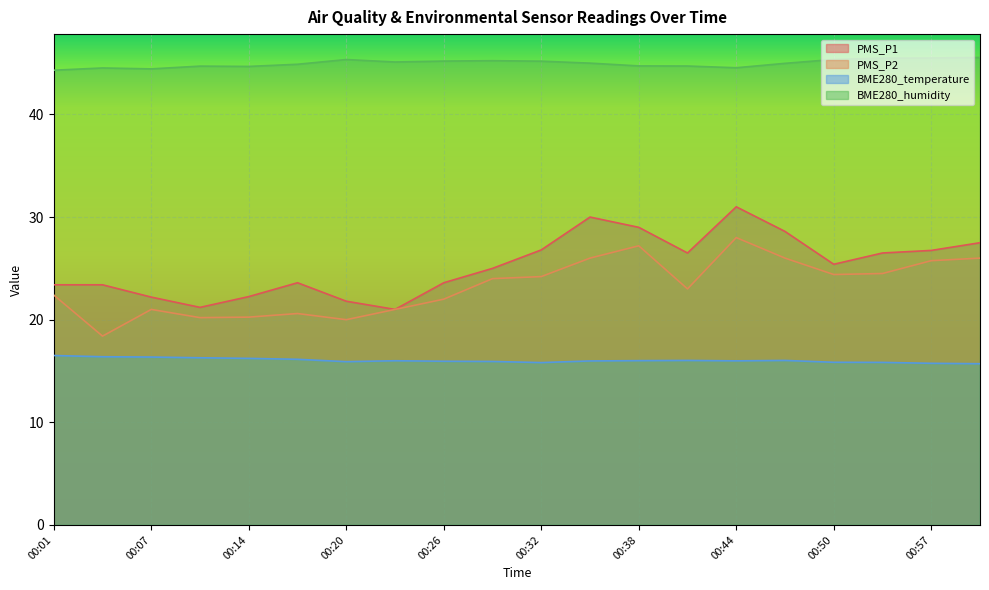

What is the label of the 4th point from the right?

00:50